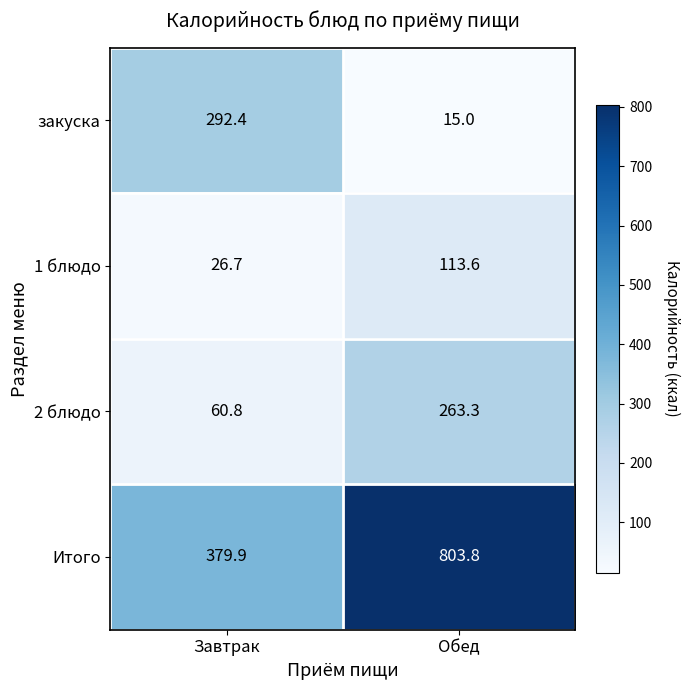

Rank the series by their maximum value, from highest to lowest.

Итого, закуска, 2 блюдо, 1 блюдо